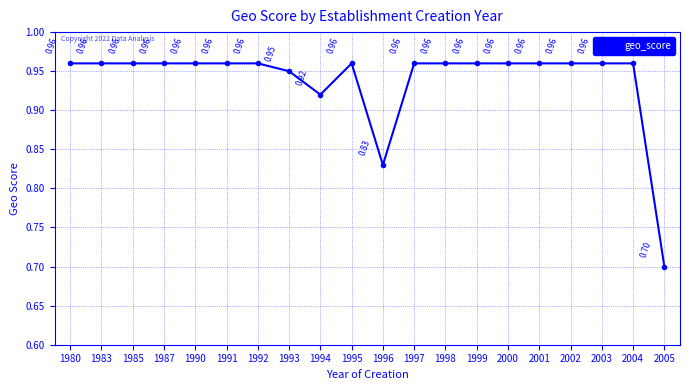

How many interior local valleys (lower than both neighbors) does the data have?

2